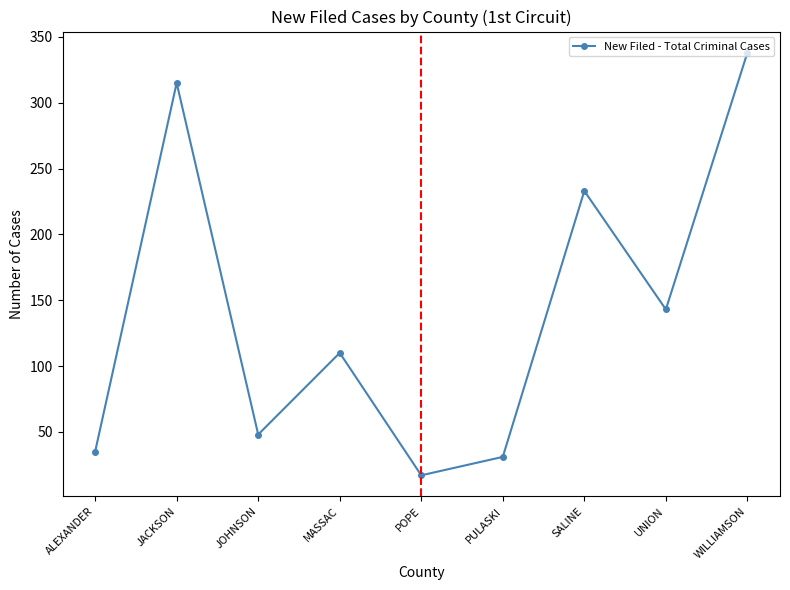

What is the minimum value shown in the chart?

17